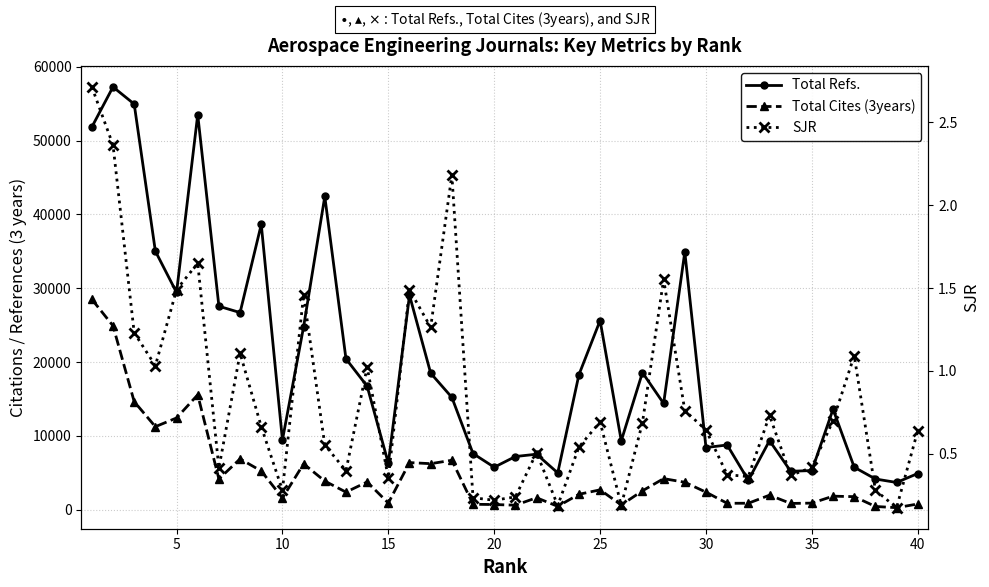

How many lines are shown in the chart?

3